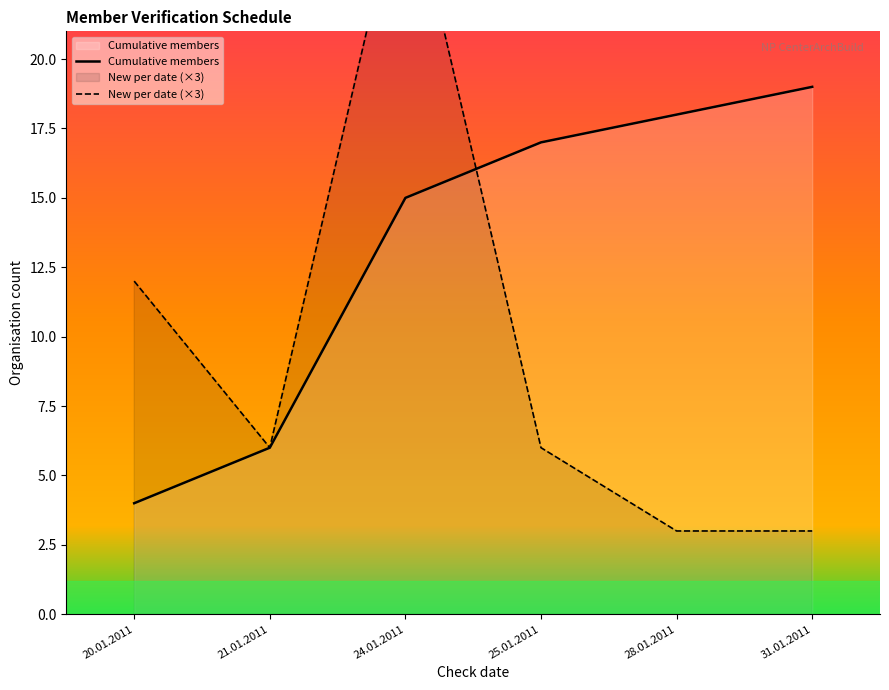

Where do New per date (×3) and Cumulative members first cross each other?

24.01.2011 and 25.01.2011